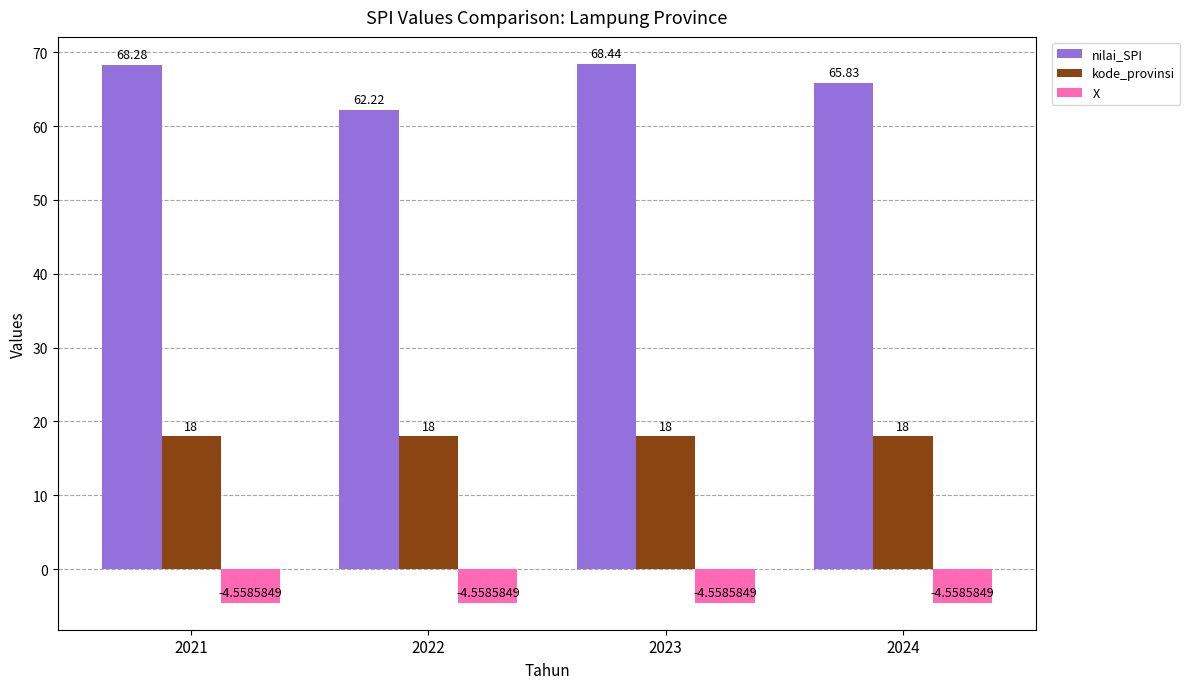

Rank the series by their average value, from highest to lowest.

nilai_SPI, kode_provinsi, X